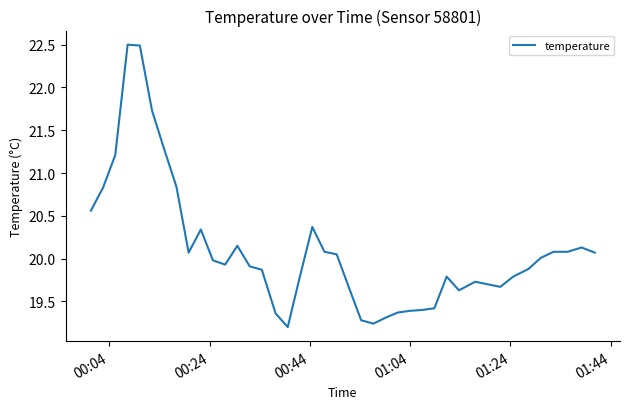

What is the difference between the maximum and minimum values?

3.3